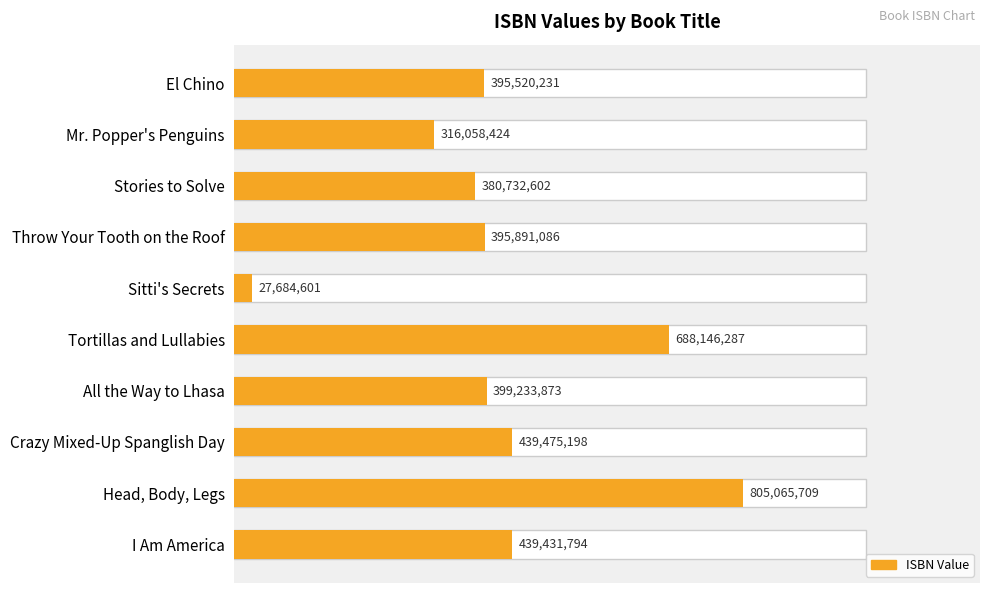

What is the average value?

428723980